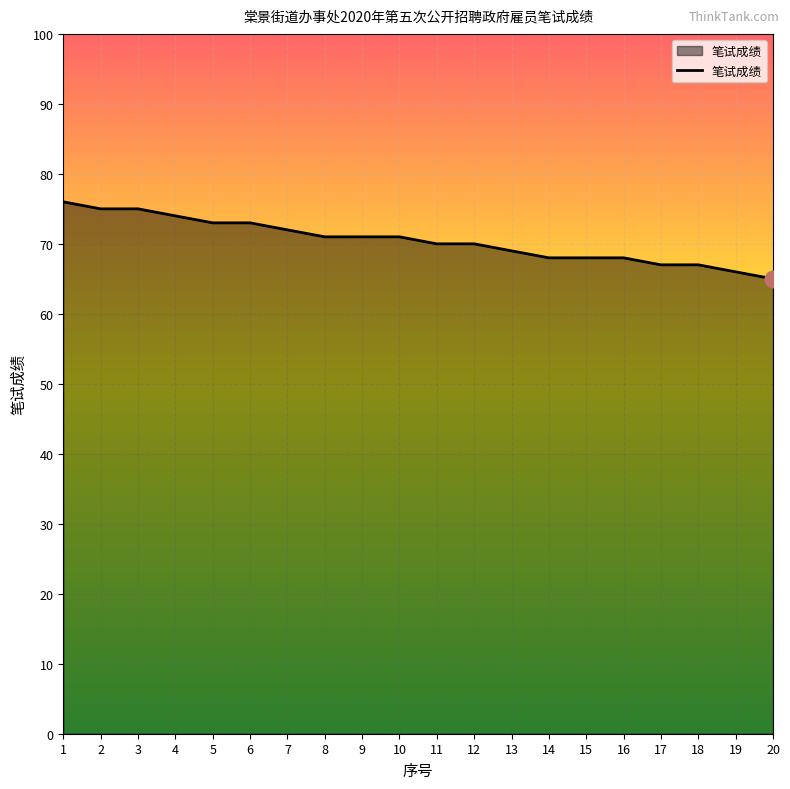

What is the change in value from 6 to 15?

-5